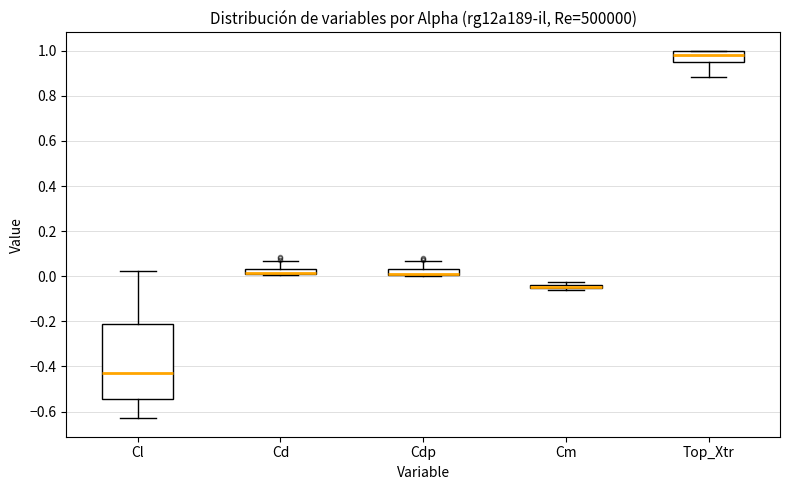

Where does the upper whisker of the box for Cl end on the y-axis? The values are not printed on the chart, so give them approximately, as read against the axis.

0.02